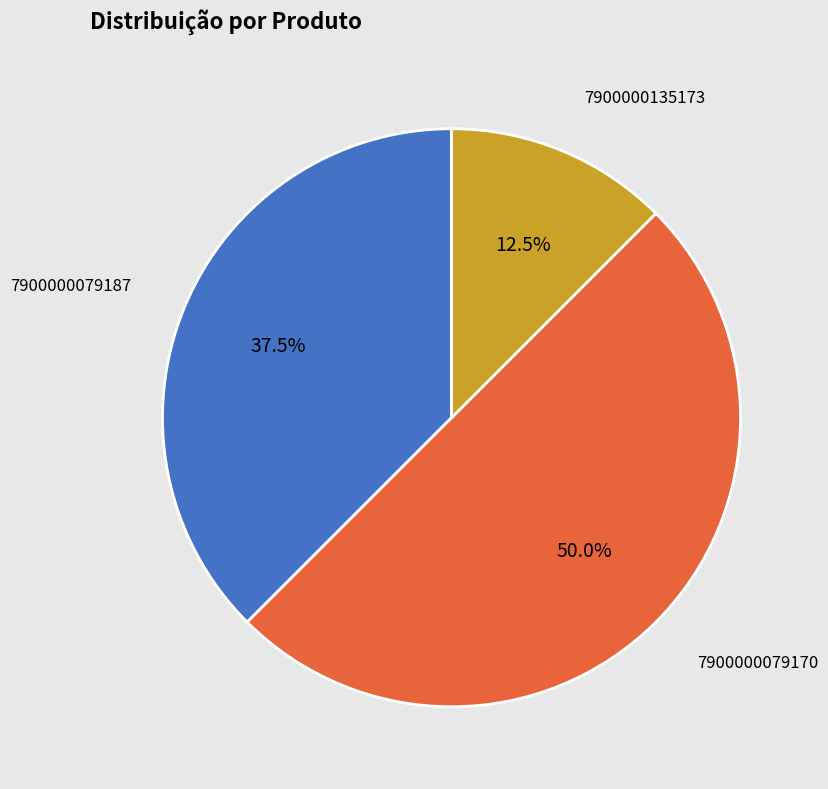

What portion of the pie excludes 7900000079187?

62.5%